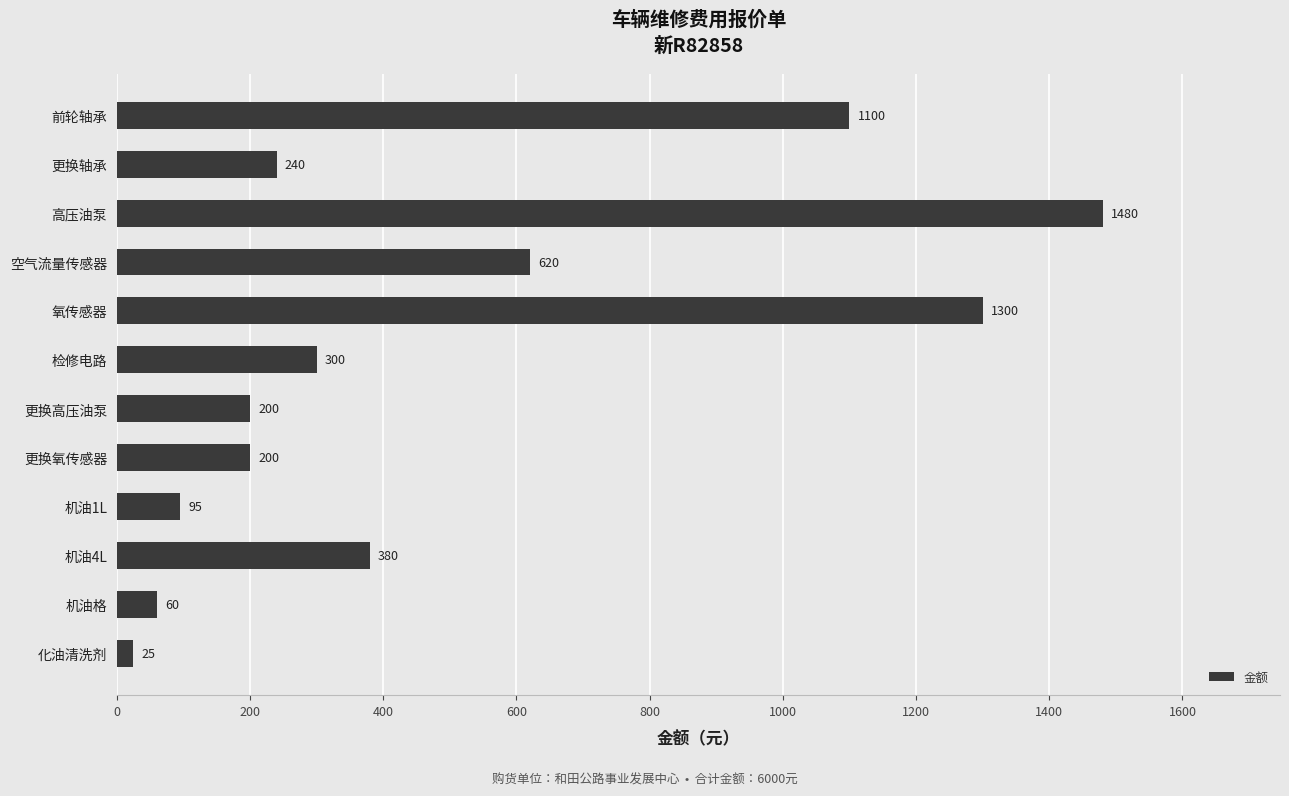

What is the greatest value displayed?

1480